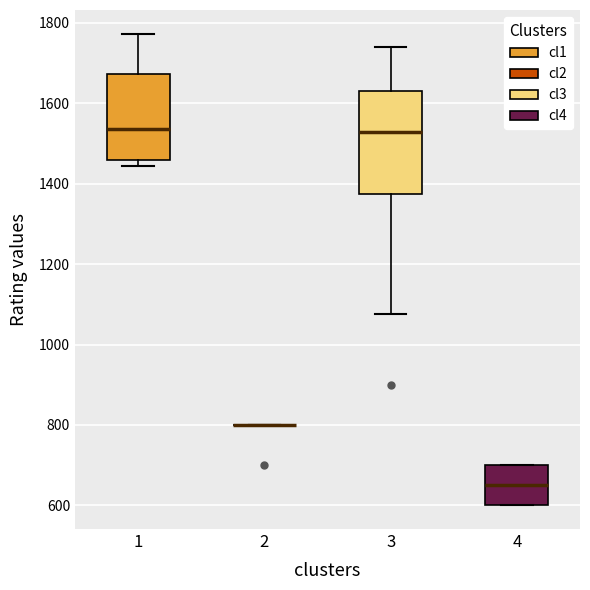

Comparing the boxes themselves (not the whiskers), which one is the tallest?

3